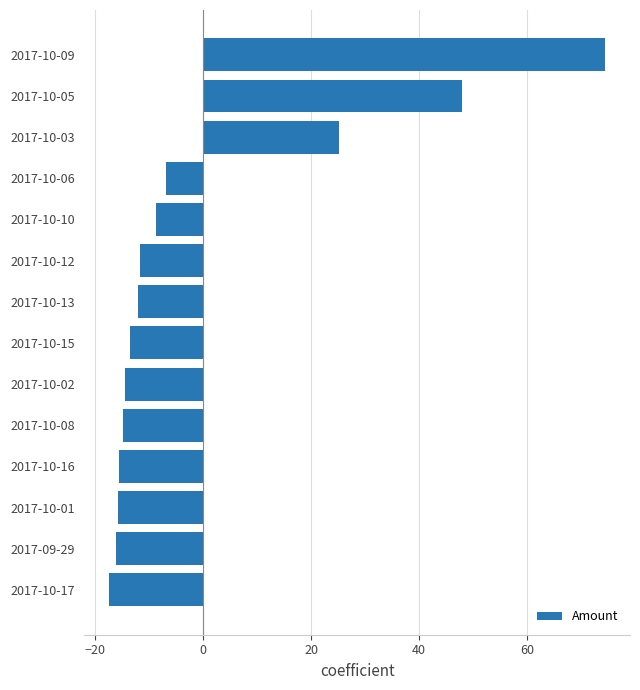

What is the change in value from 2017-10-01 to 2017-10-13?

+3.8